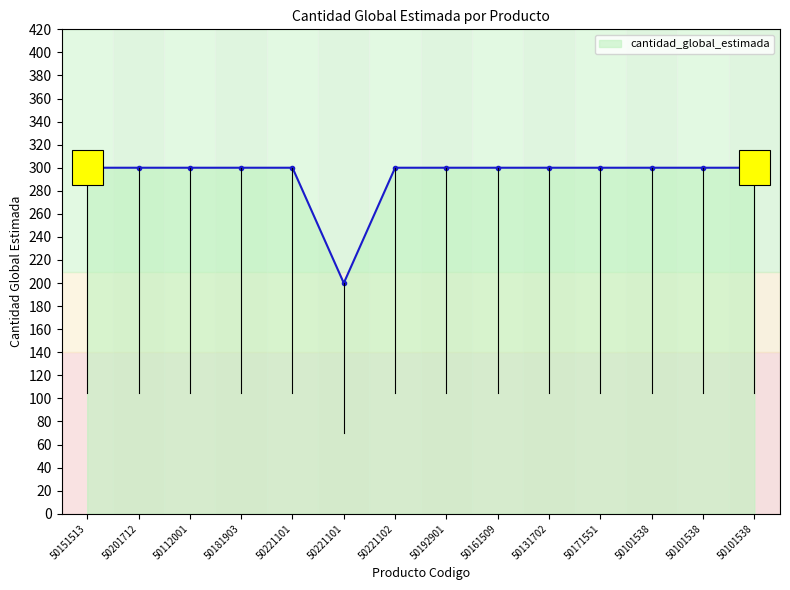

List the labels in order of value, smallest first.

50221101, 50151513, 50201712, 50112001, 50181903, 50221101, 50221102, 50192901, 50161509, 50131702, 50171551, 50101538, 50101538, 50101538